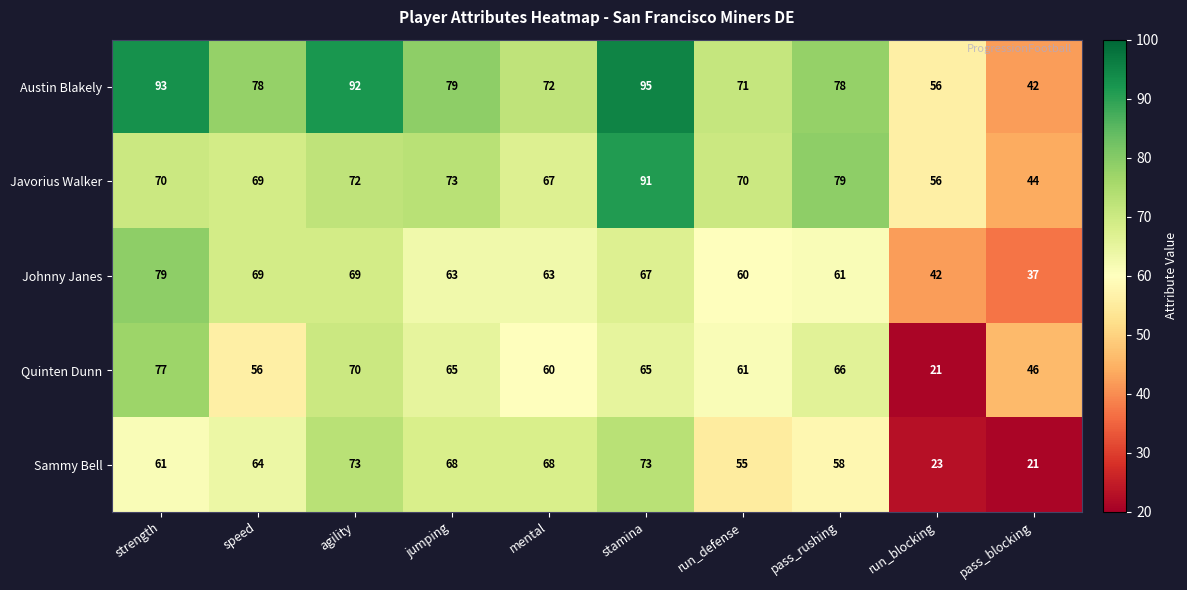

Which category has the highest value in the Javorius Walker series?

stamina